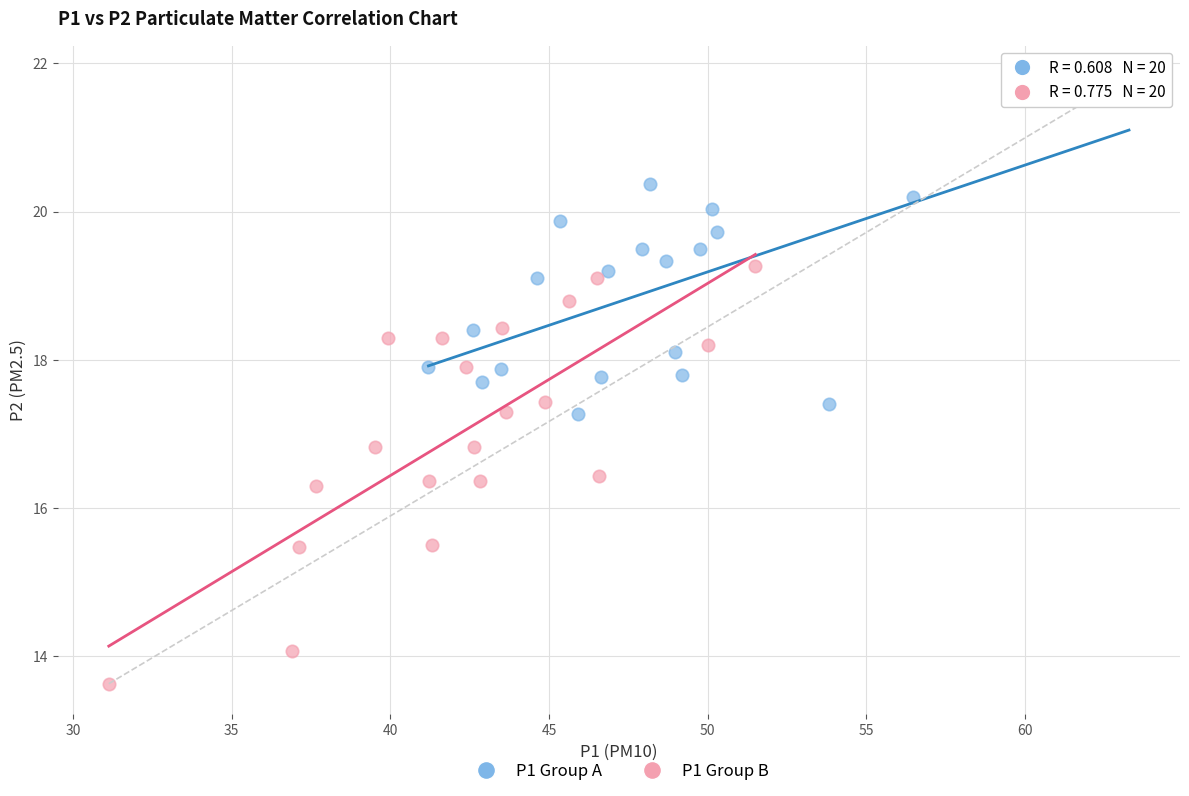

Which series contains the highest Y value?

P1 Group A